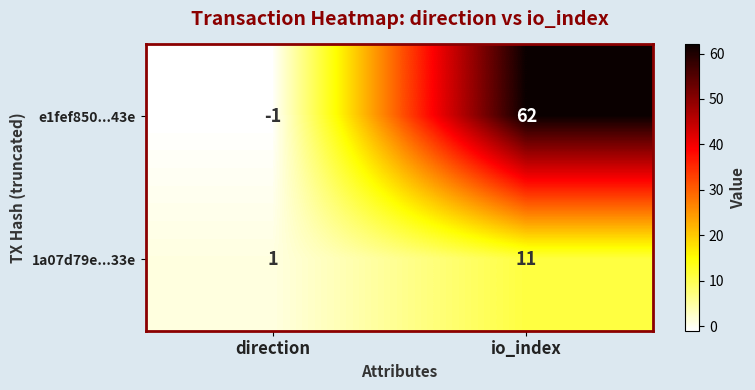

What is the minimum value shown in the chart?

-1